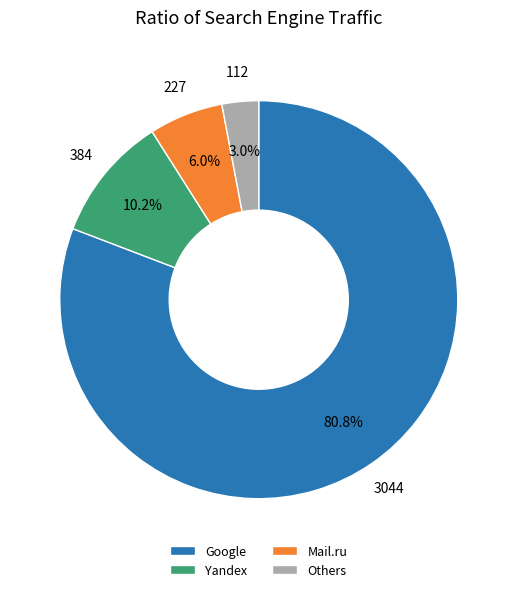

Which category has the smallest portion of the pie?

Others